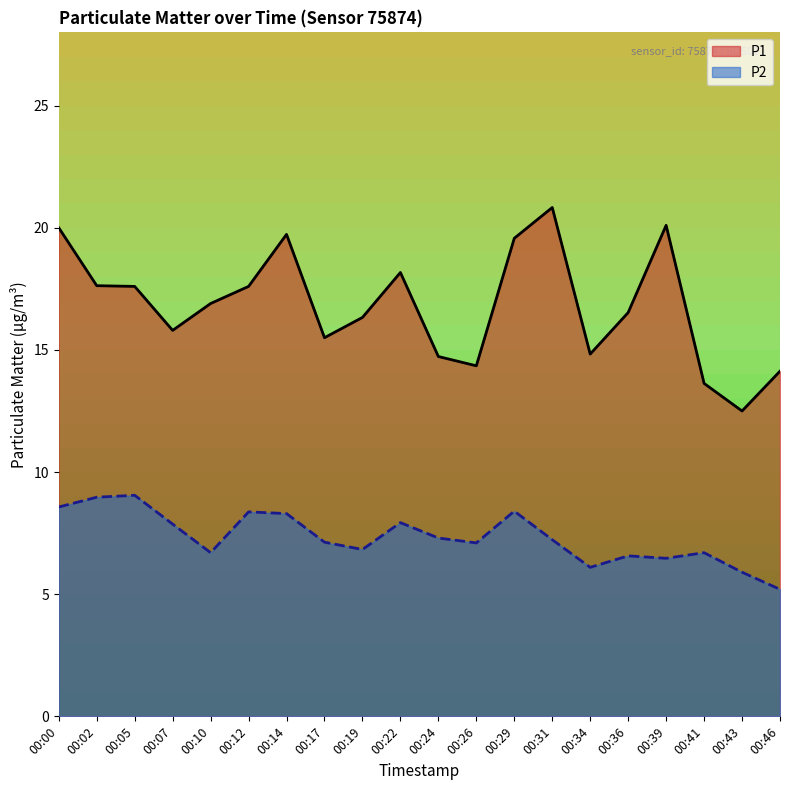

At which label is P2 closest to 7?

00:26